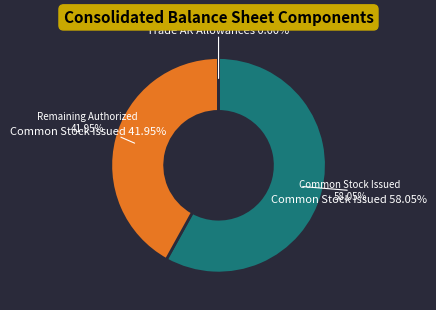

Between Common stock, issued shares and Common stock, Authorized shares, which is larger?

Common stock, Authorized shares